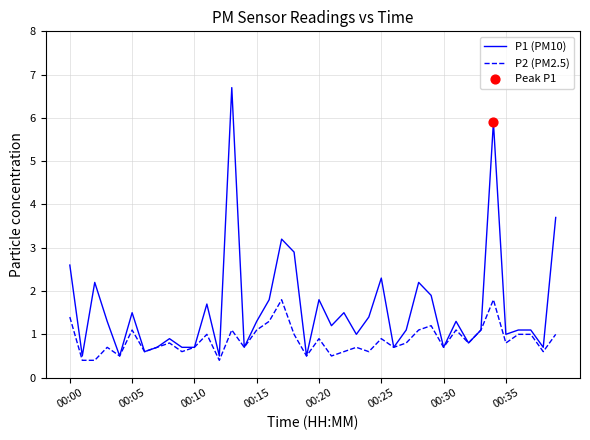

At how many categories does at least one series exceed 4?

2